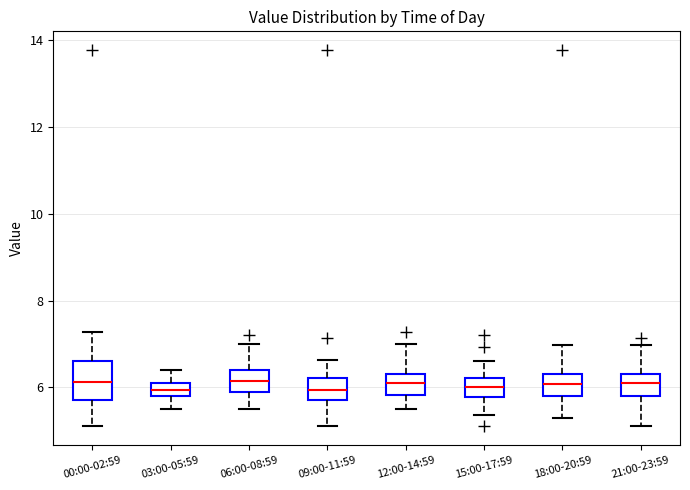

Where does the lower whisker of the box for 15:00-17:59 end on the y-axis? The values are not printed on the chart, so give them approximately, as read against the axis.

5.4